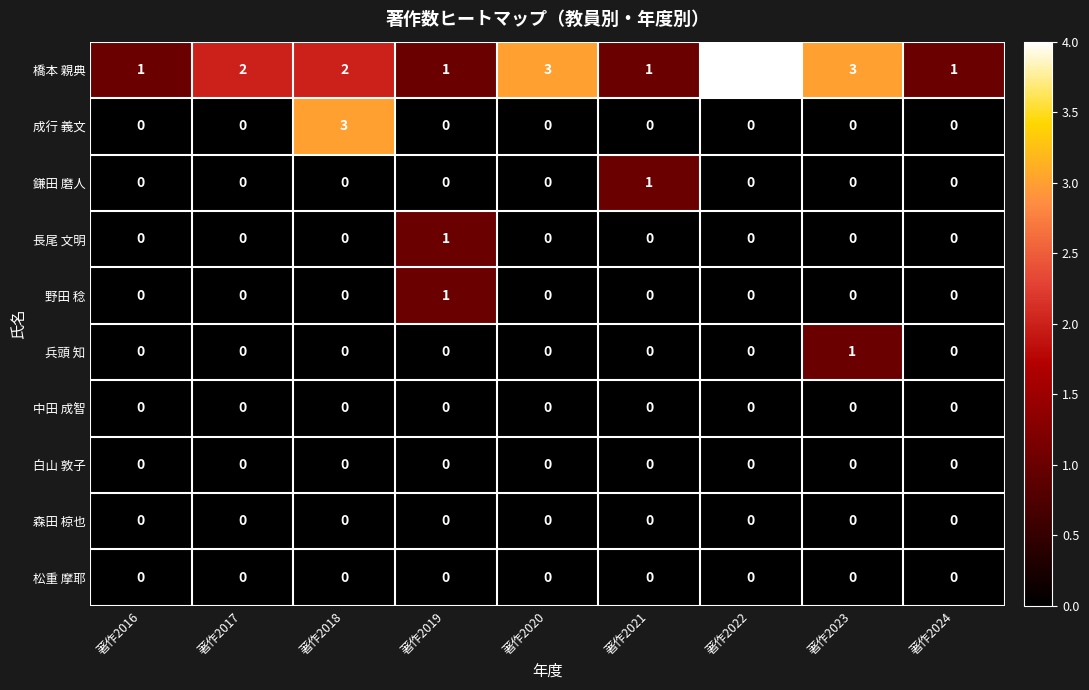

Which series changed the most between 著作2020 and 著作2022?

橋本 親典